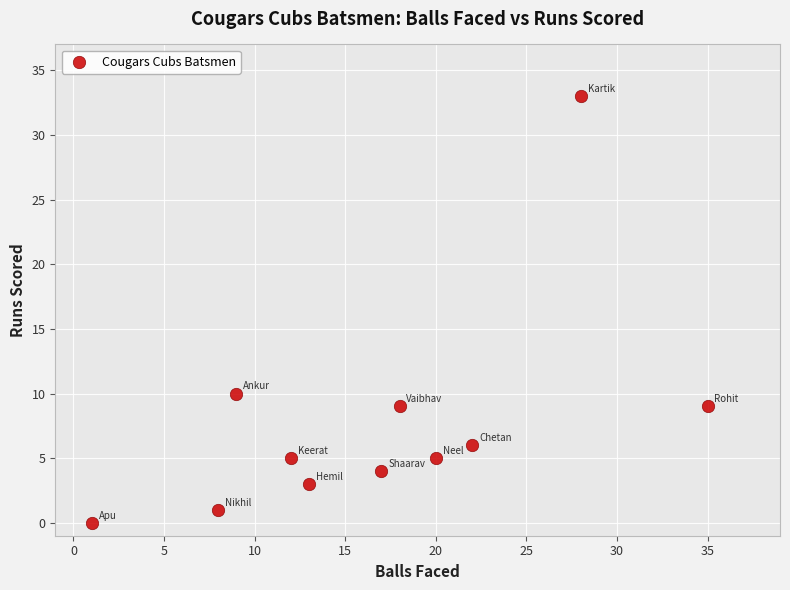

What Y value in the scatter plot is closest to 16?

10